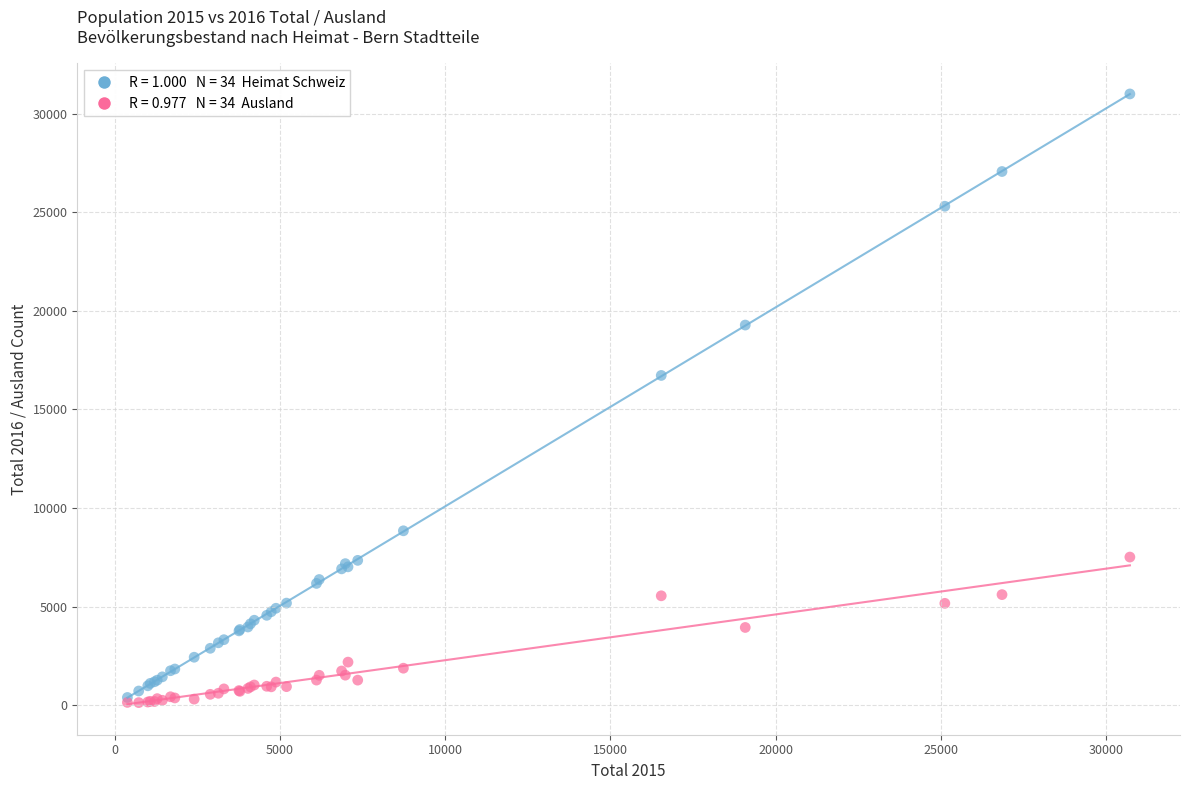

Across all series, what Y value is closest to 15569?

16727